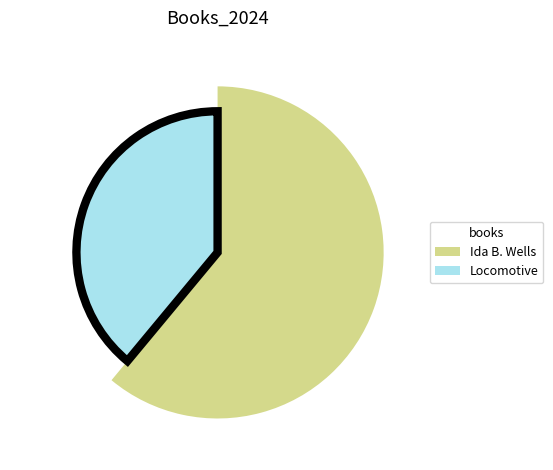

Which category has the biggest portion of the pie?

Ida B. Wells (101099293)